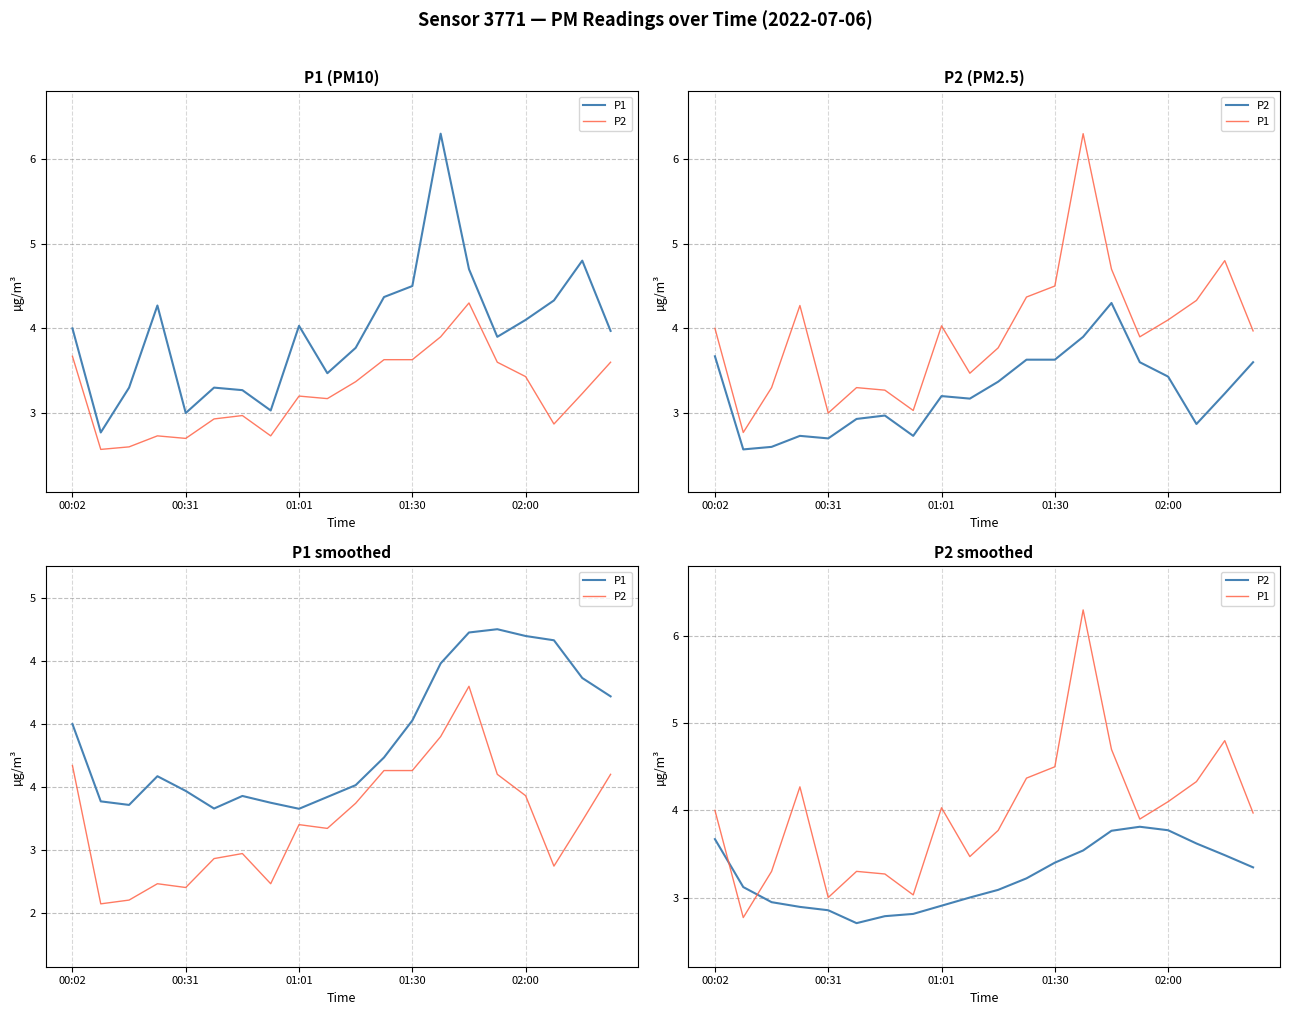

How many lines are shown in the chart?

2